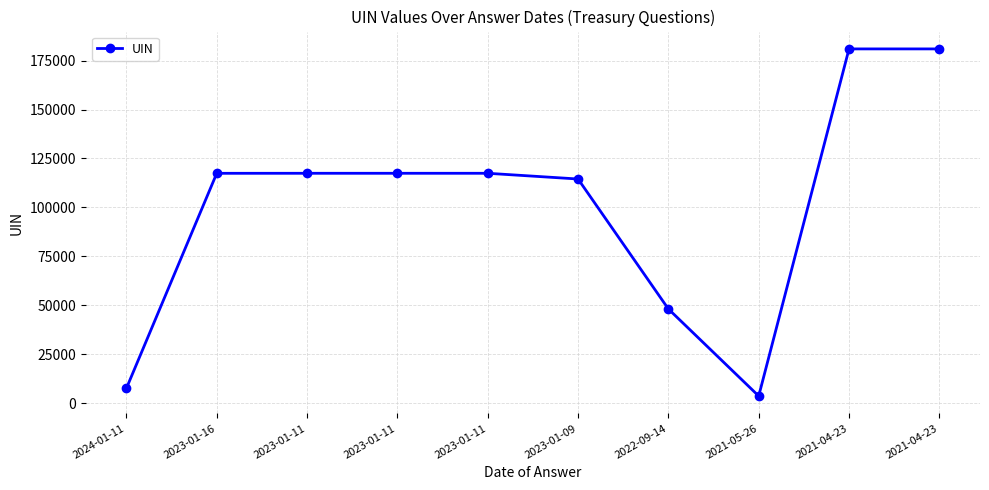

How many values are below 117451?

5